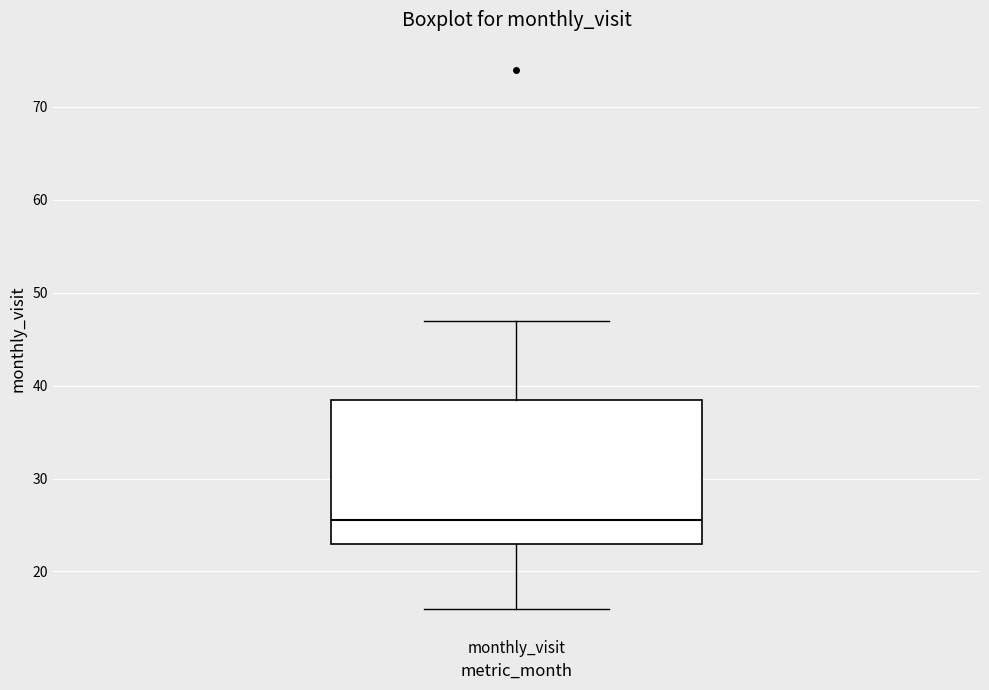

Read this box plot against the y-axis: the position of the median line, the range covered by the box, and the ends of both whiskers. The values are not printed on the chart, so give them approximately, as read against the axis.

median 26, box 23 to 39, whiskers 16 to 47